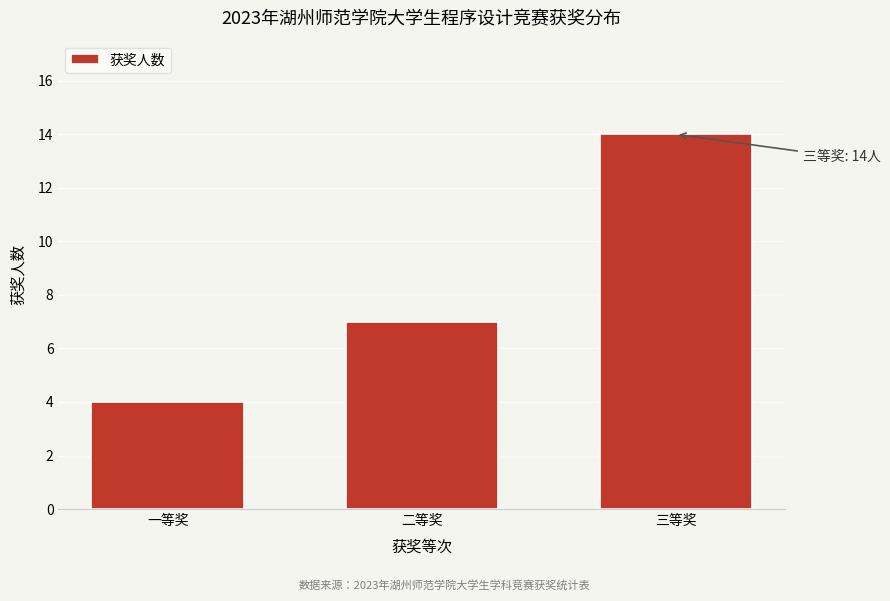

Reading left to right, list all the values displayed in this chart.

一等奖=4	二等奖=7	三等奖=14